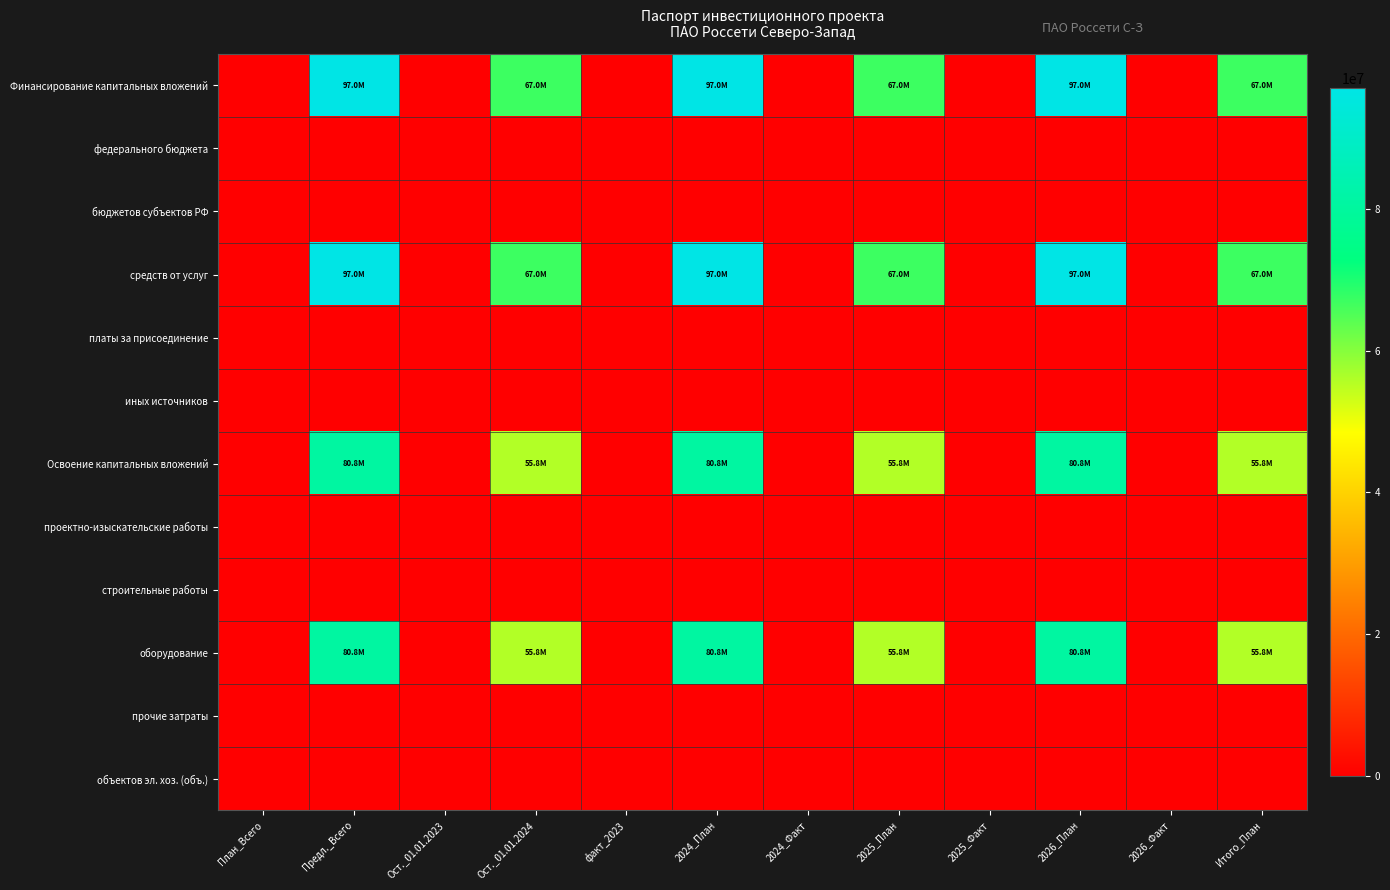

Which series has the largest total across all categories?

Финансирование капитальных вложений